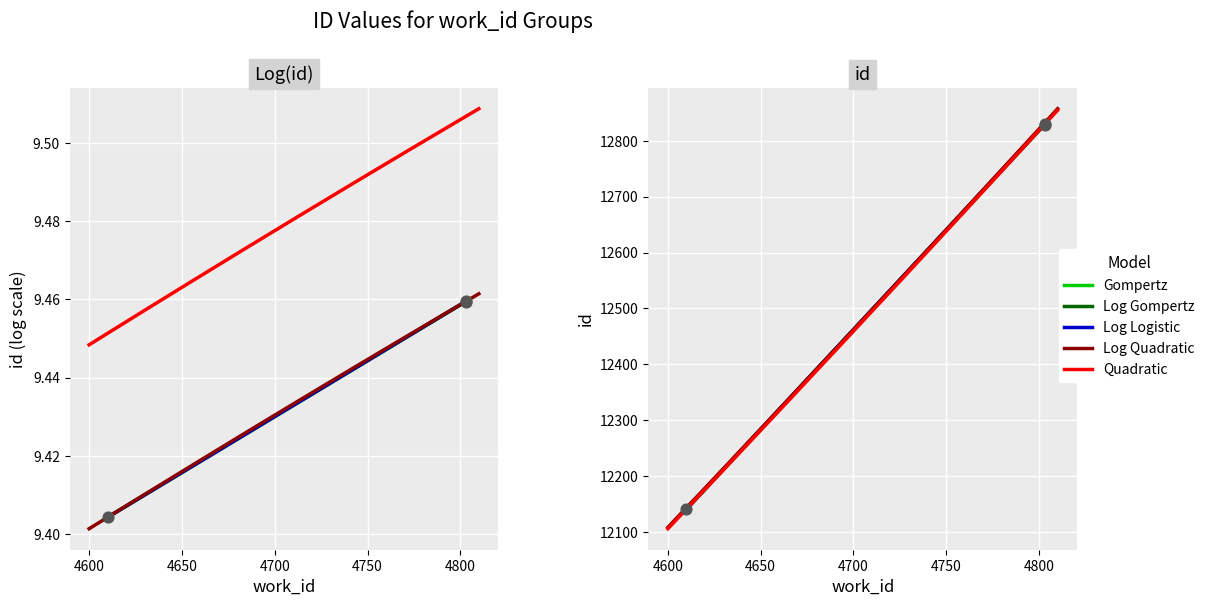

What is the change in value from 4610 to 4803?

+688